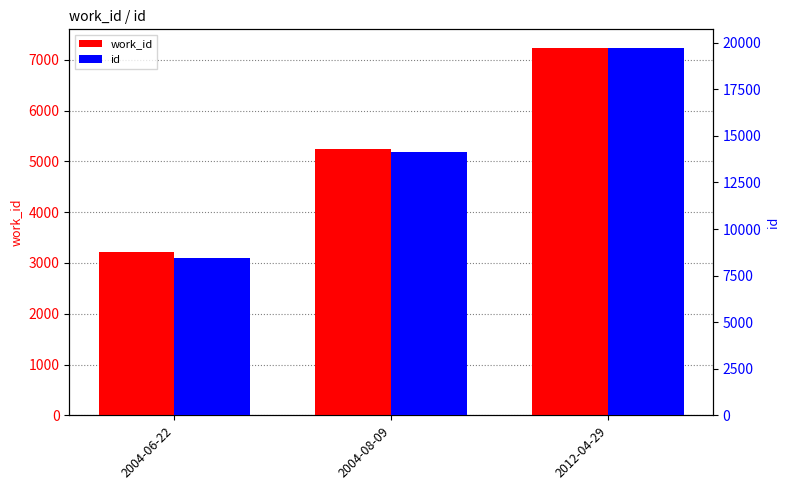

Is the value of work_id at 2012-04-29 greater than the value of id at 2004-06-22?

No